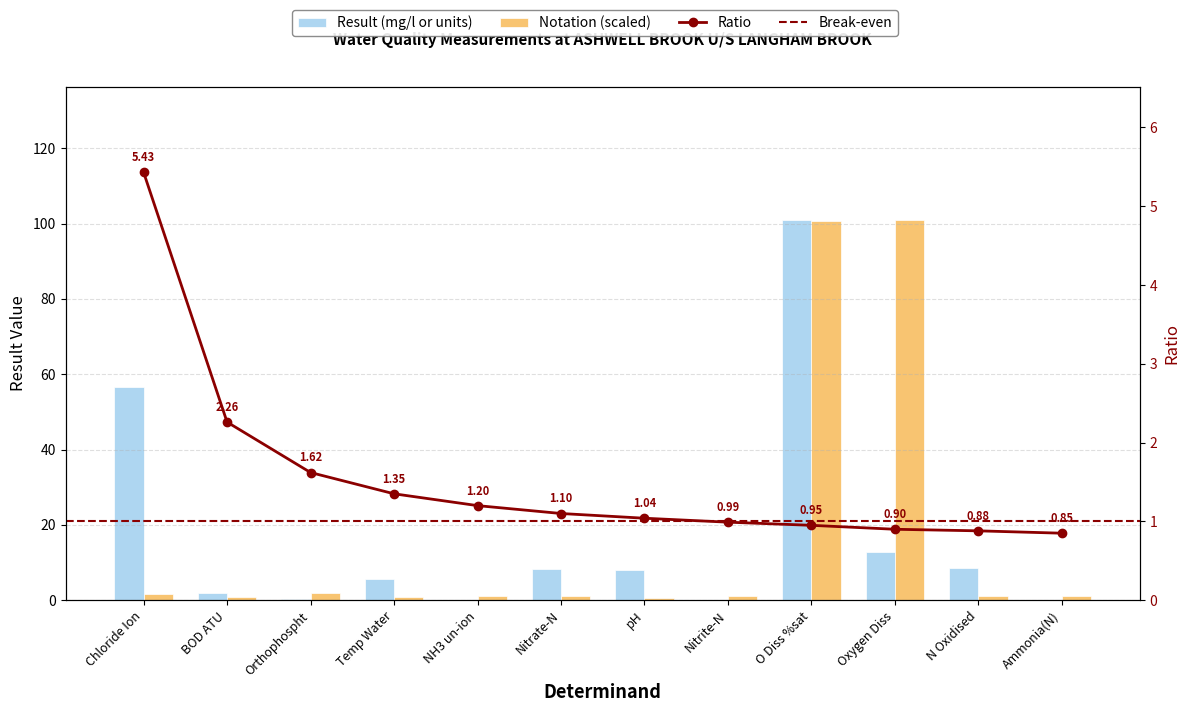

What is the sum of all Notation values?

213.5